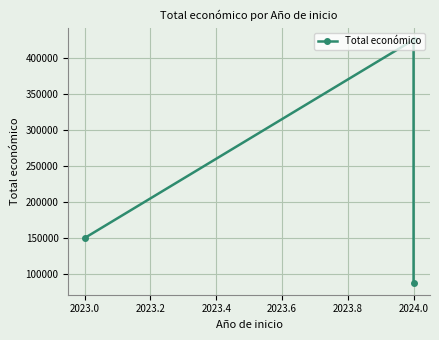

Which has a higher value, 2024.0 or 2024.0?

2024.0